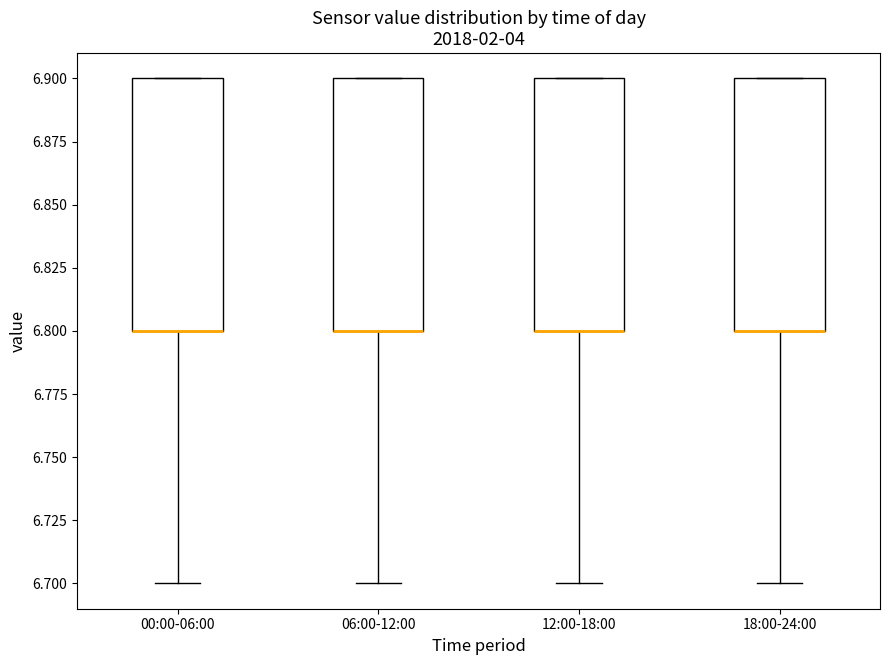

Reading left to right, transcribe this box plot: for each box, give where its median line is, the range the box spans, and where its two whiskers end, as read against the y-axis. The values are not printed on the chart, so give them approximately, as read against the axis.

00:00-06:00: median 6.8 (drawn on the box's lower edge), box 6.8 to 6.9, whiskers 6.7 to 6.9
06:00-12:00: median 6.8 (drawn on the box's lower edge), box 6.8 to 6.9, whiskers 6.7 to 6.9
12:00-18:00: median 6.8 (drawn on the box's lower edge), box 6.8 to 6.9, whiskers 6.7 to 6.9
18:00-24:00: median 6.8 (drawn on the box's lower edge), box 6.8 to 6.9, whiskers 6.7 to 6.9